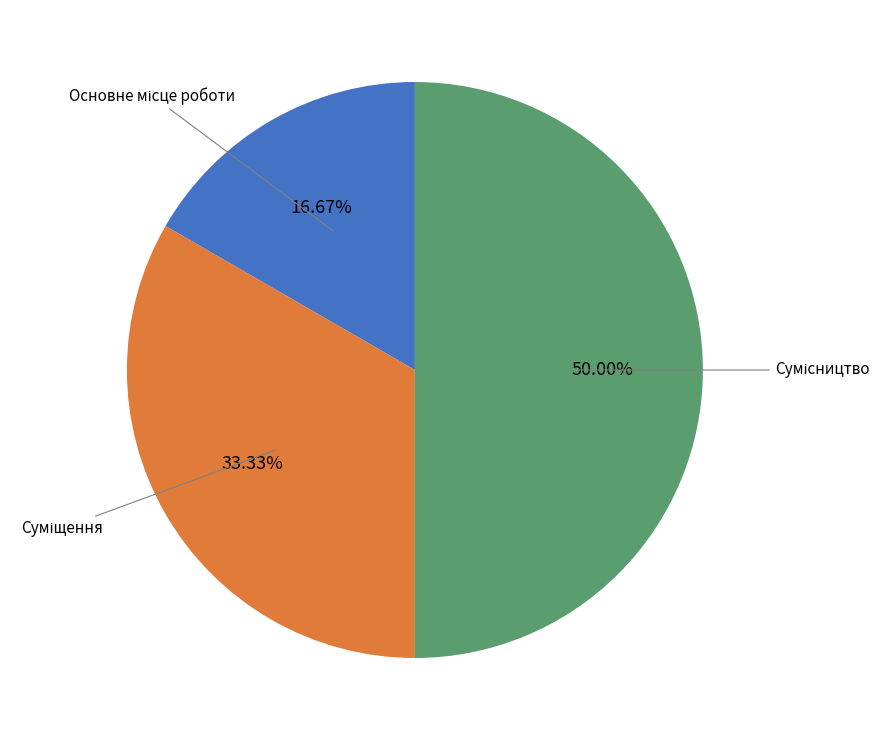

Which slice is the largest?

Сумісництво